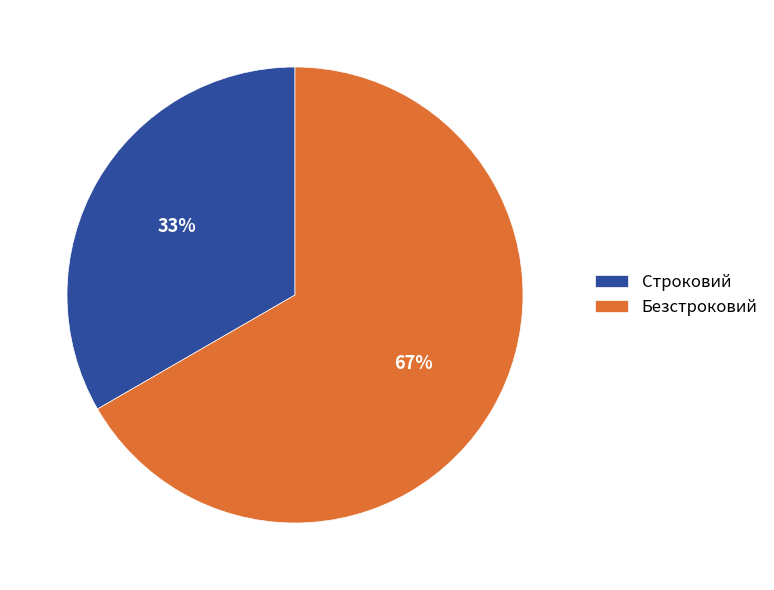

To the nearest percent, what portion does Строковий represent?

33%